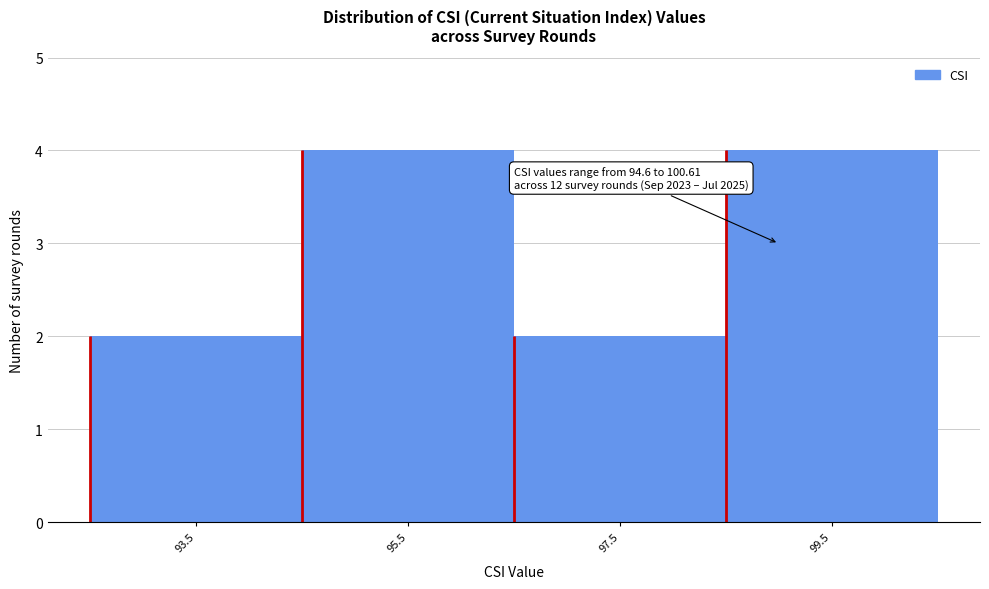

Reading left to right, transcribe all the data shown in this chart.

93.5=2	95.5=4	97.5=2	99.5=4